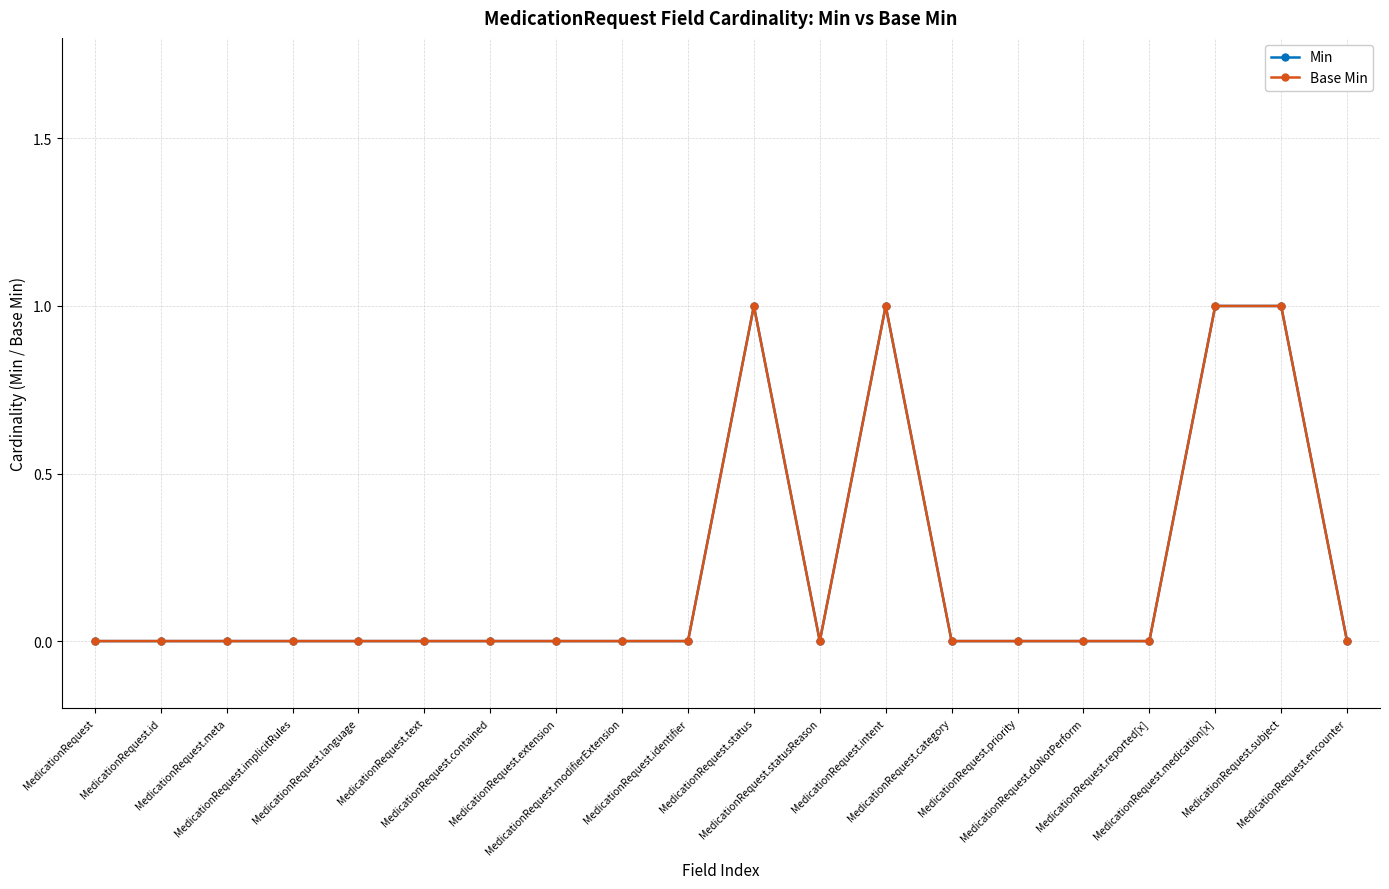

The value of Base Min at MedicationRequest.contained is 0. True or false?

False